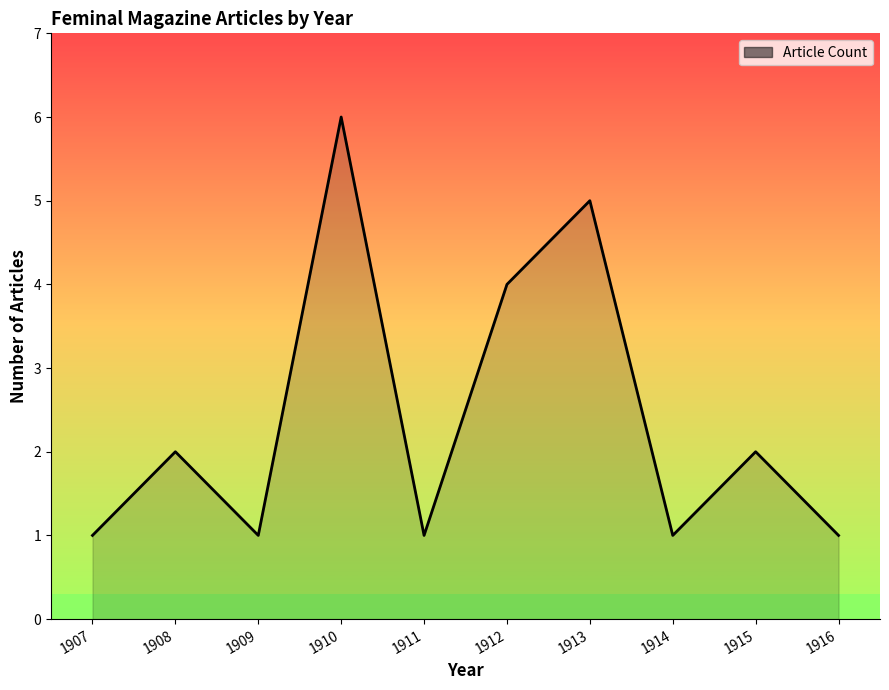

What is the difference between the values at 1910 and 1911?

5